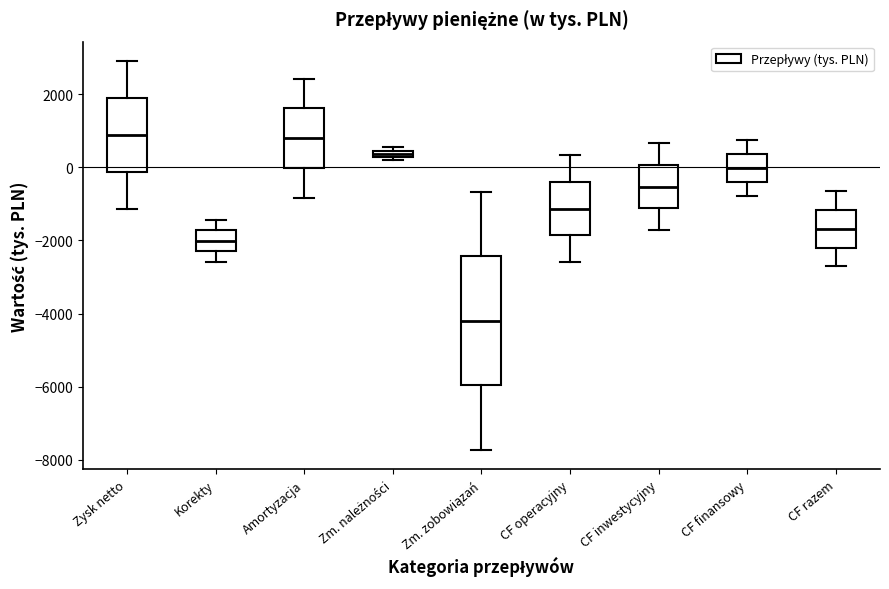

Which box is the tallest, from its lower edge to its upper edge?

Zm. zobowiązań